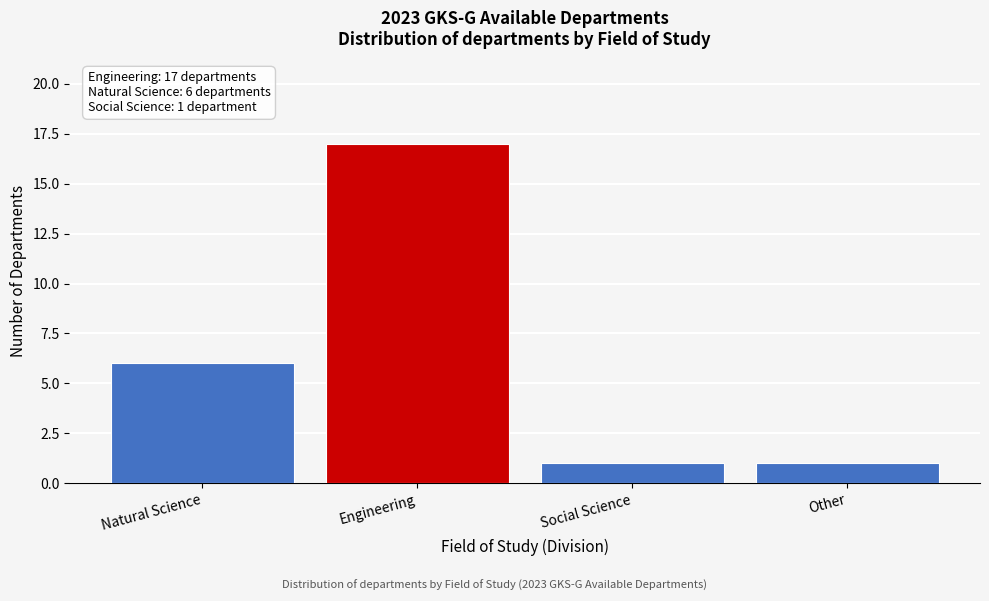

Reading left to right, what are all the values shown in this chart?

6	17	1	1